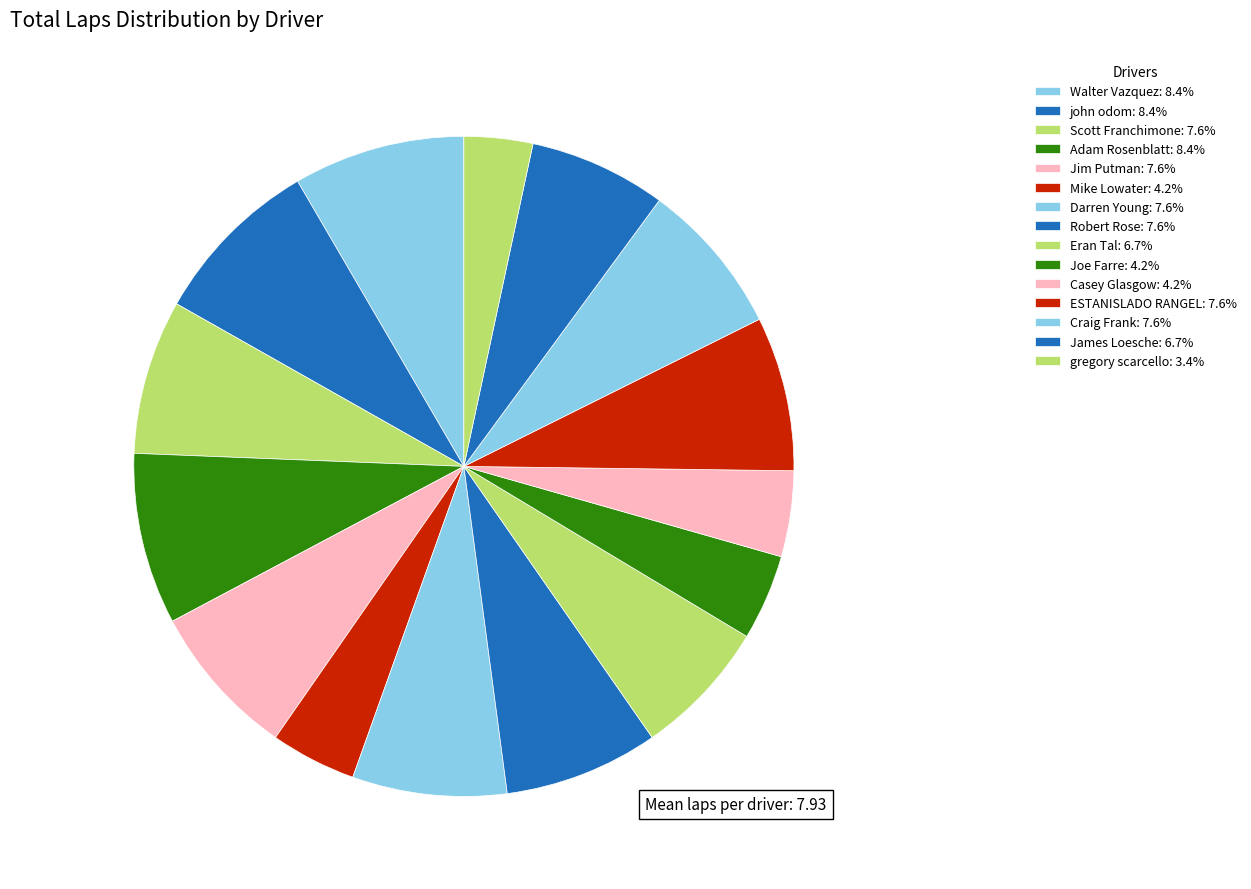

How many segments does this pie chart have?

15